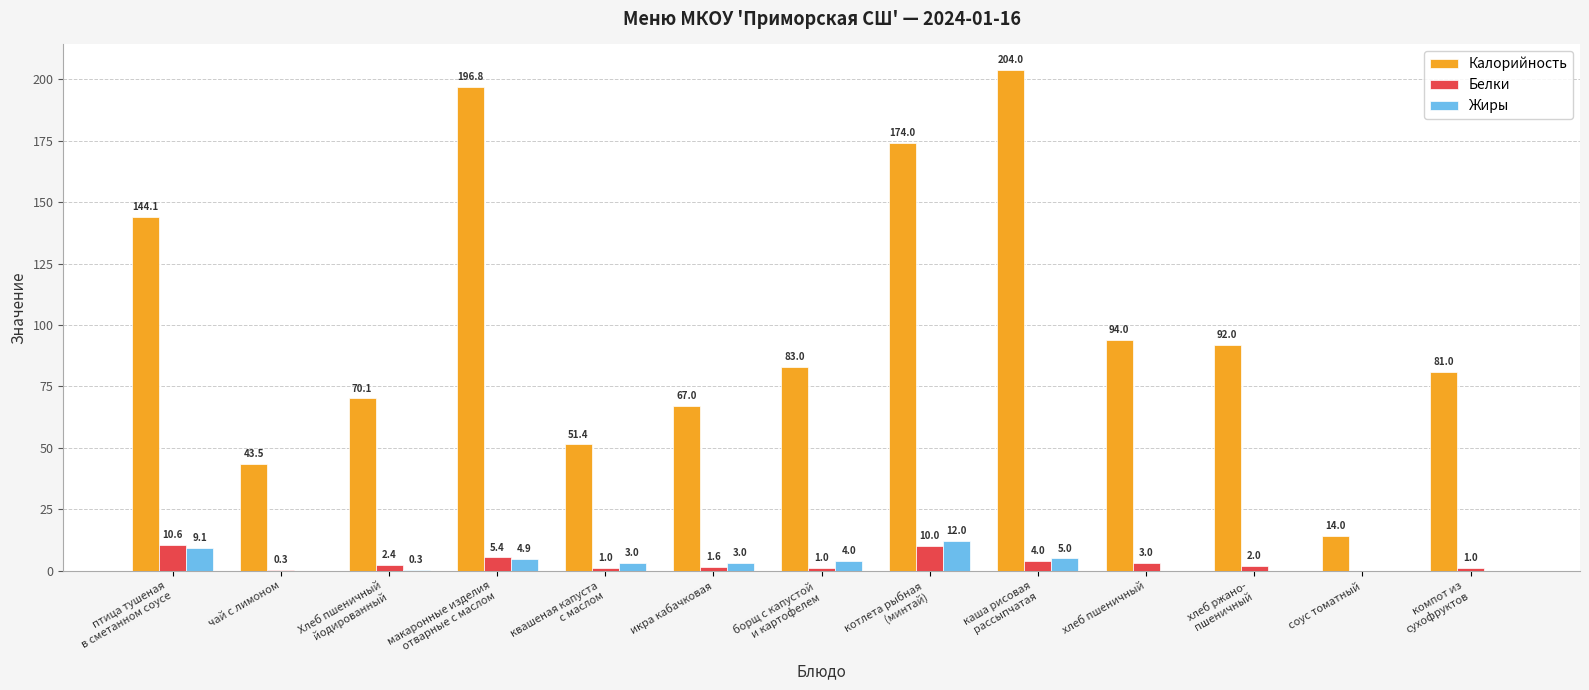

How many data points does each series have?

13